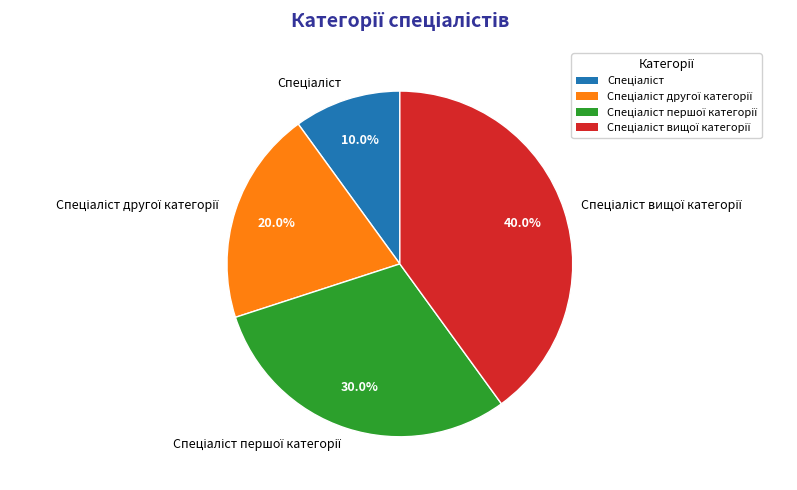

Does any single category account for the majority?

No